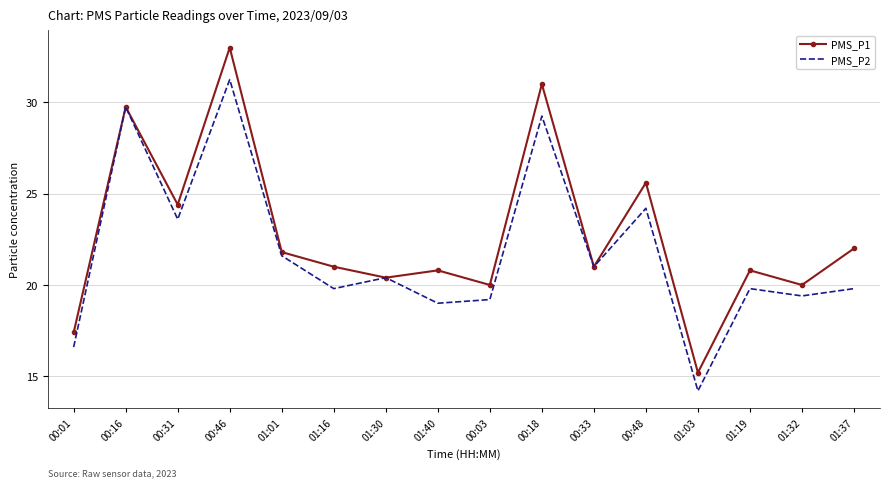

Is the value of PMS_P2 at 00:03 greater than the value of PMS_P1 at 01:01?

No